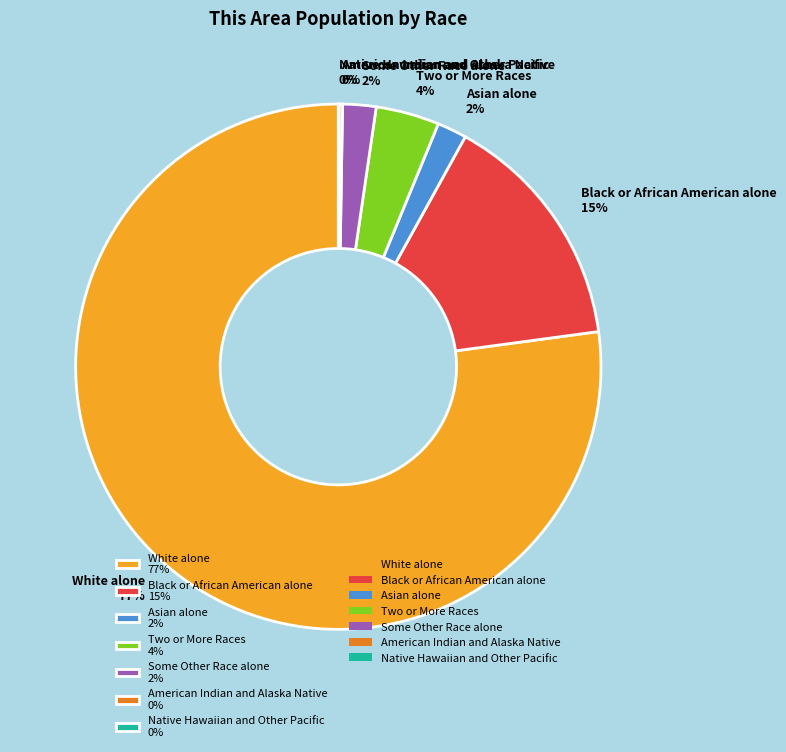

Which category accounts for the majority?

White alone